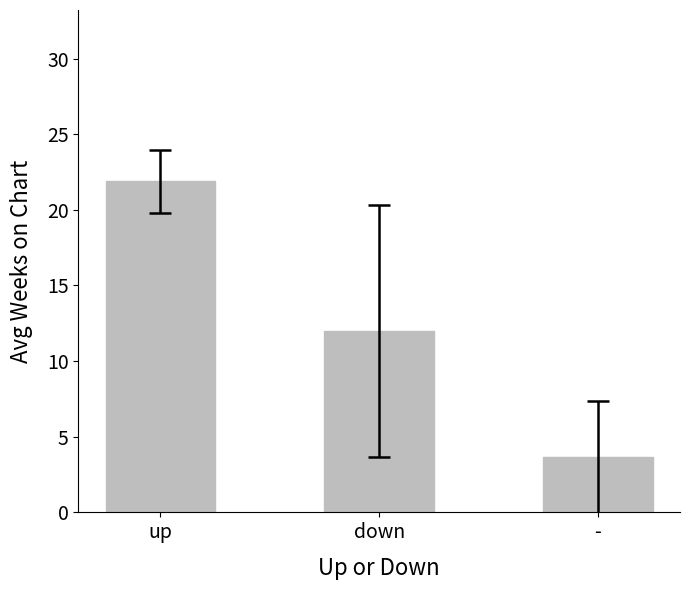

The value at - is 3.6. True or false?

True